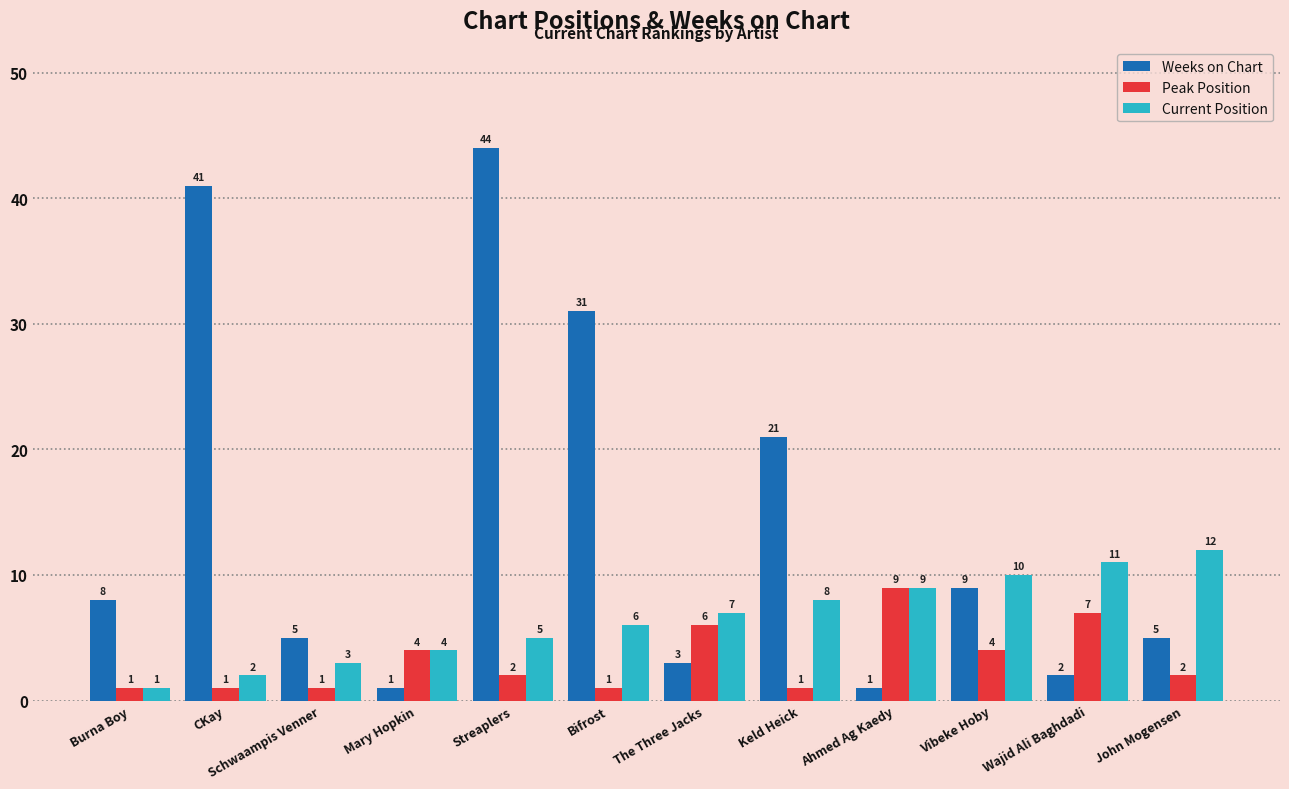

How many data points in Weeks on Chart are less than 8?

6